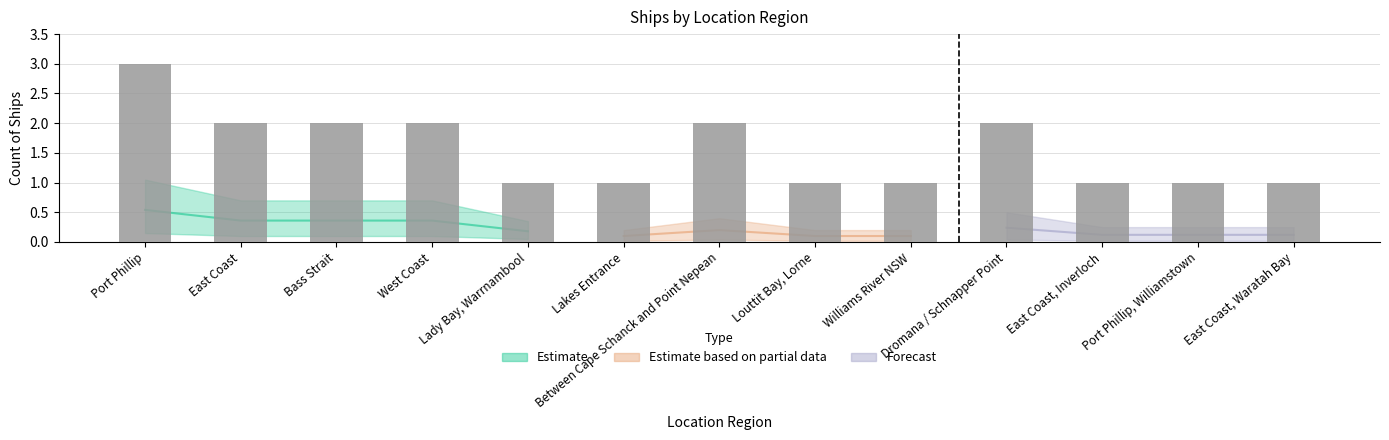

What is the label of the 3rd bar from the left?

Bass Strait